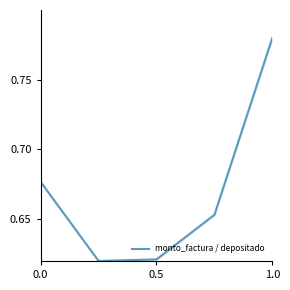

Count the values in the range 0 to 1.

5